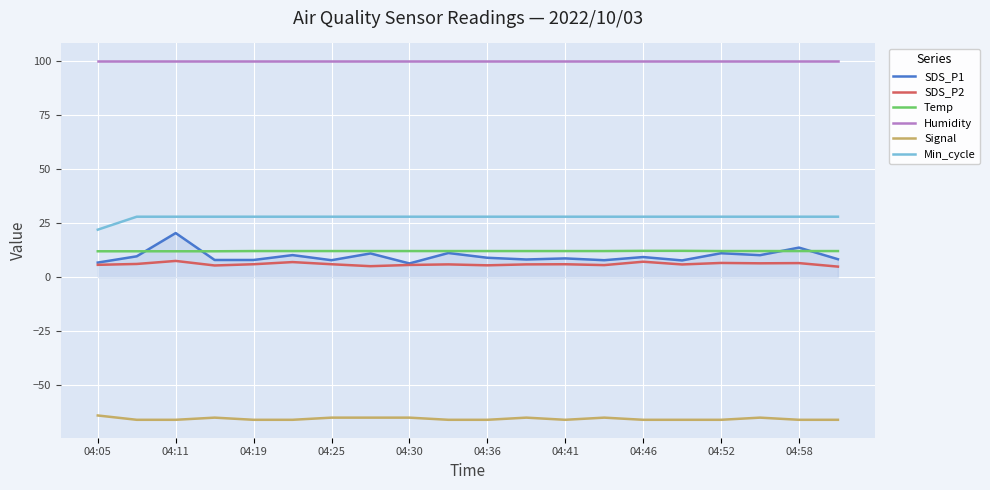

True or false: Humidity and SDS_P1 intersect in this chart.

False